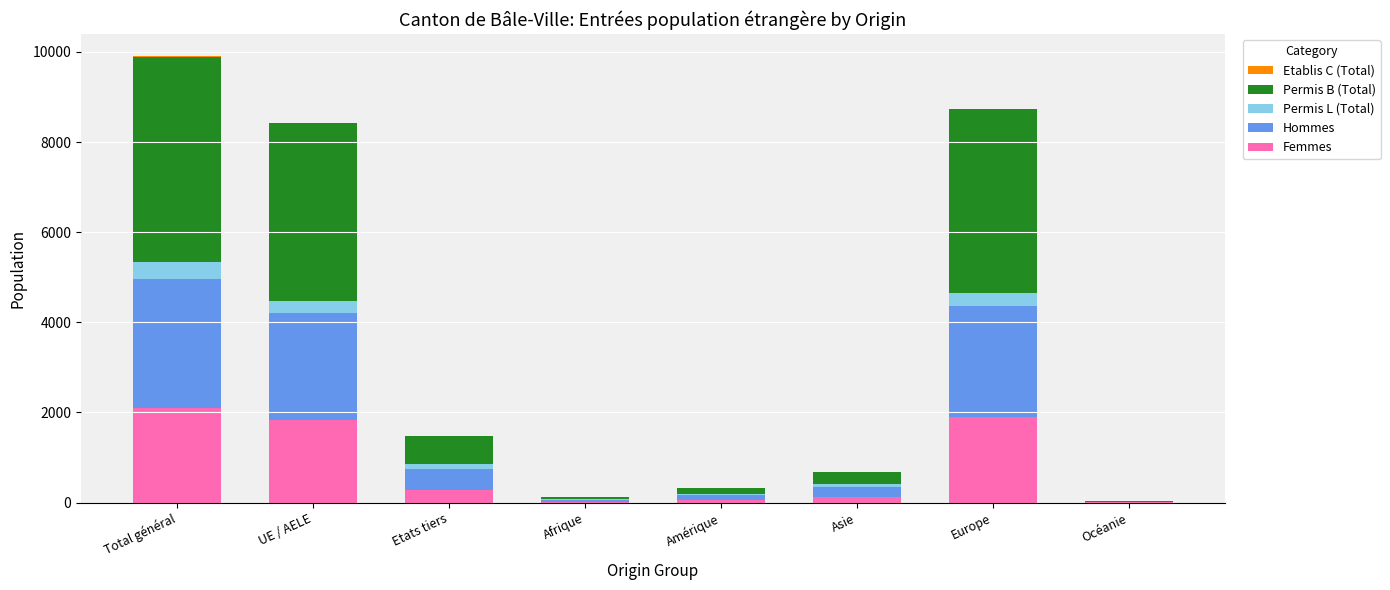

What is the maximum value for Femmes?

2106